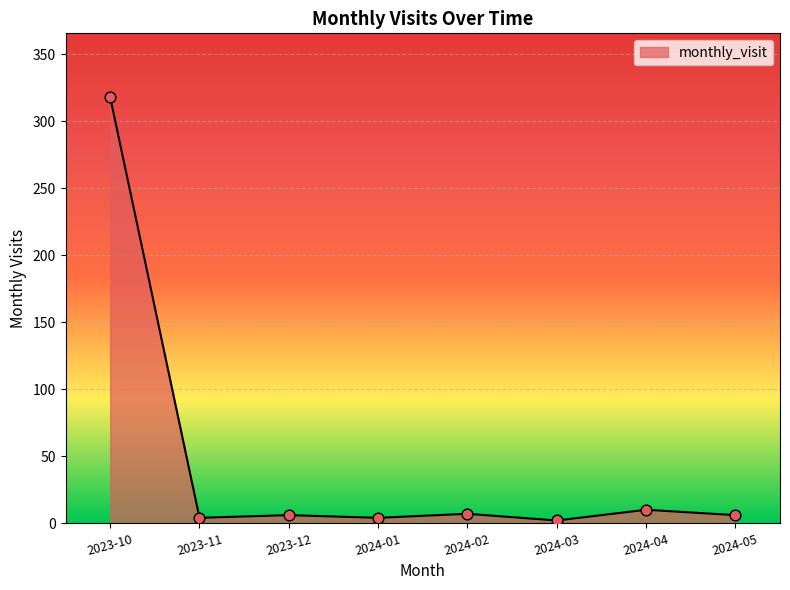

What is the change in value from 2024-03 to 2024-04?

+8